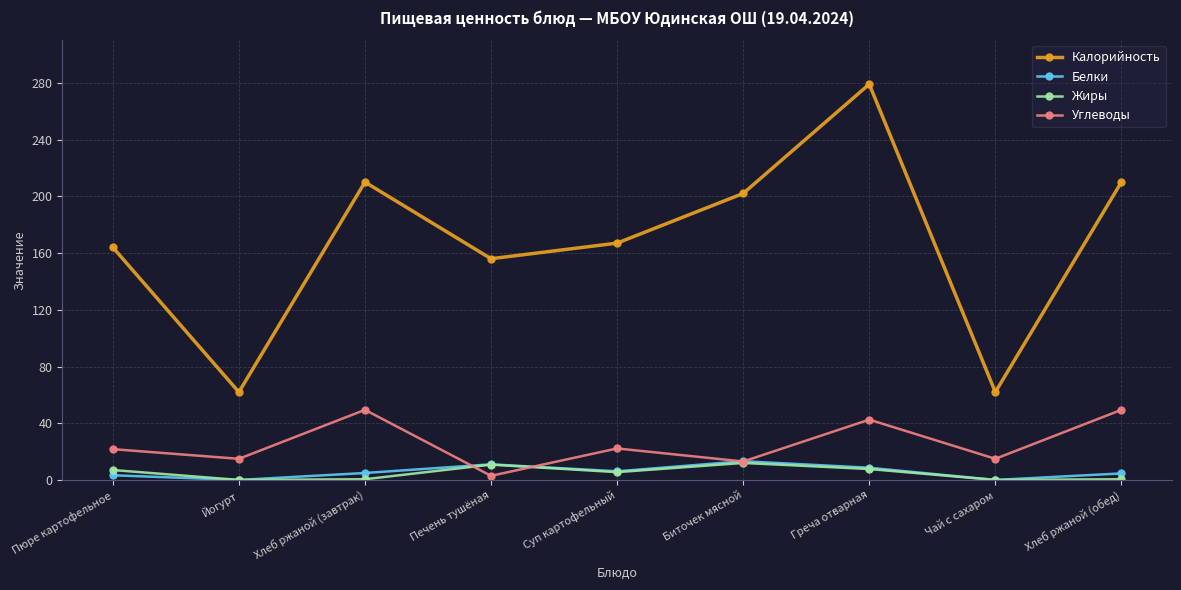

At how many categories does at least one series exceed 114?

7